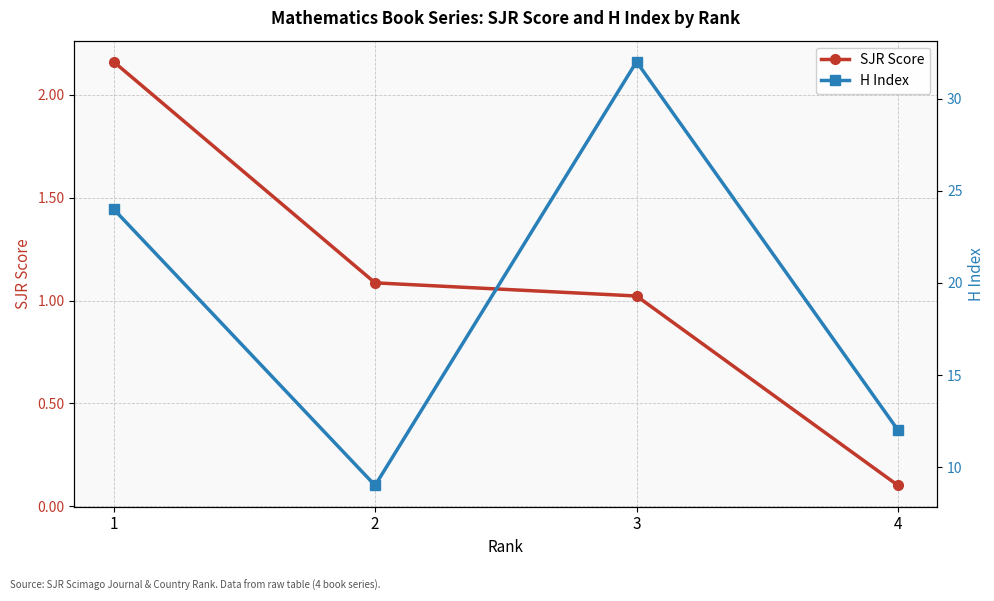

Reading left to right, what are all the values shown in this chart?

SJR Score: 1=2.2	2=1.1	3=1.0	4=0.1
H Index: 1=24.0	2=9.0	3=32.0	4=12.0